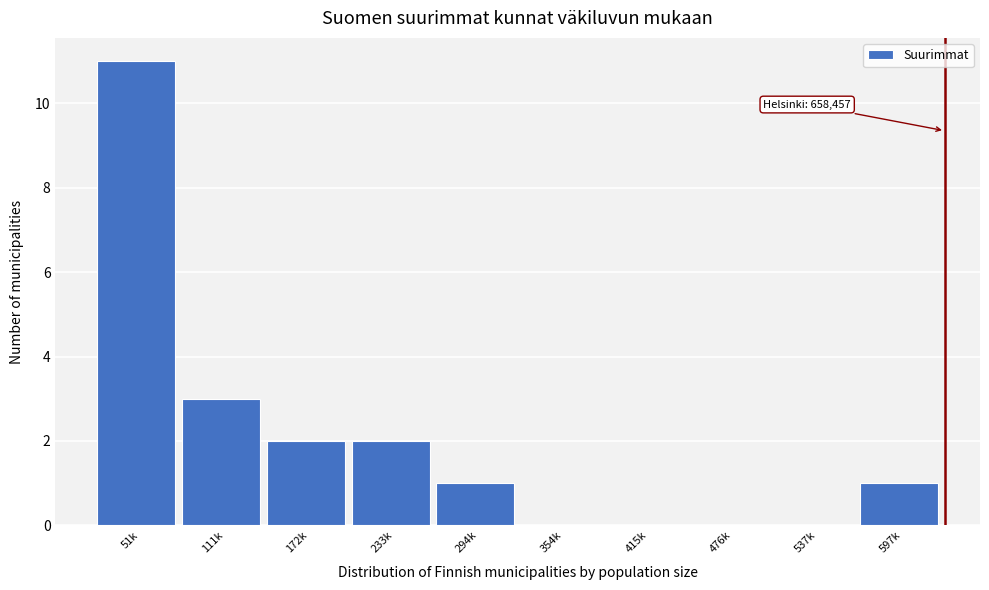

Reading left to right, list all the values displayed in this chart.

51k=11	111k=3	172k=2	233k=2	294k=1	354k=0	415k=0	476k=0	537k=0	597k=1